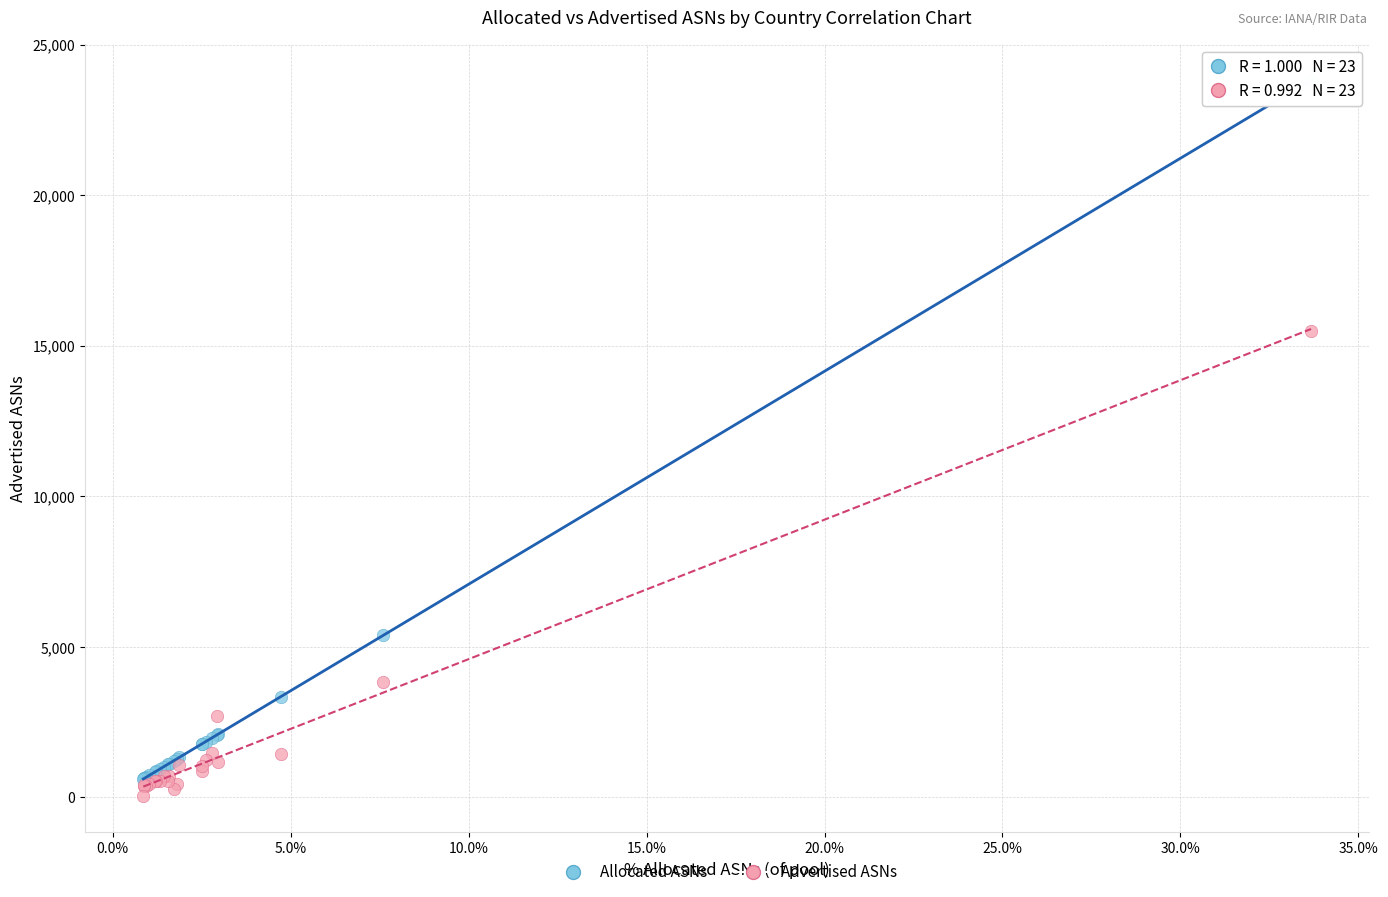

In the Allocated ASNs series, what Y value is closest to 12217?

5380